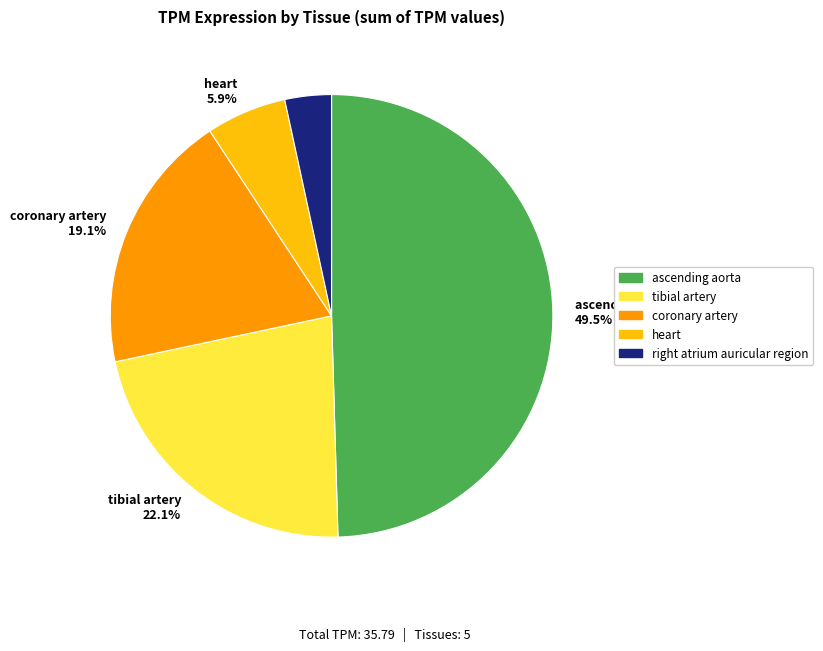

Is there a majority slice in this chart?

No